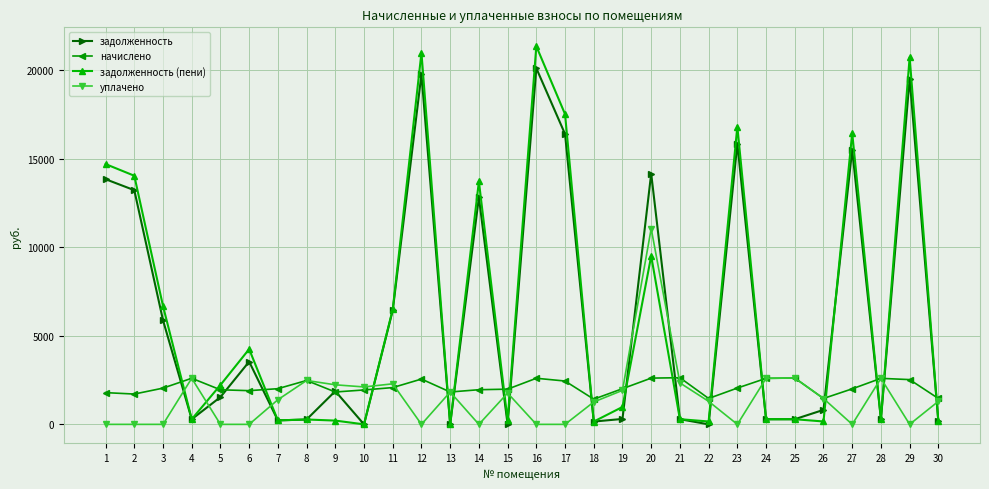

What is the total value across all series at 28?

5771.8